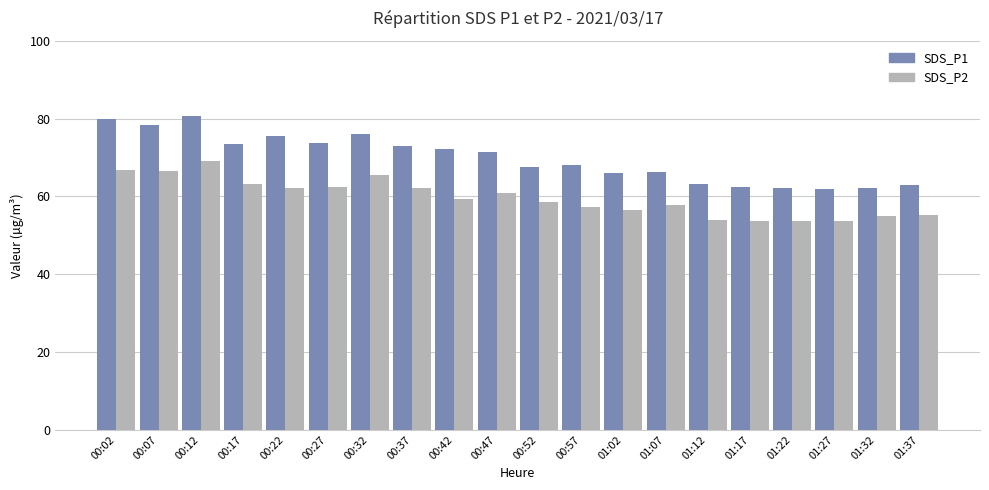

What is the difference between the SDS_P1 values at 00:57 and 01:02?

2.1